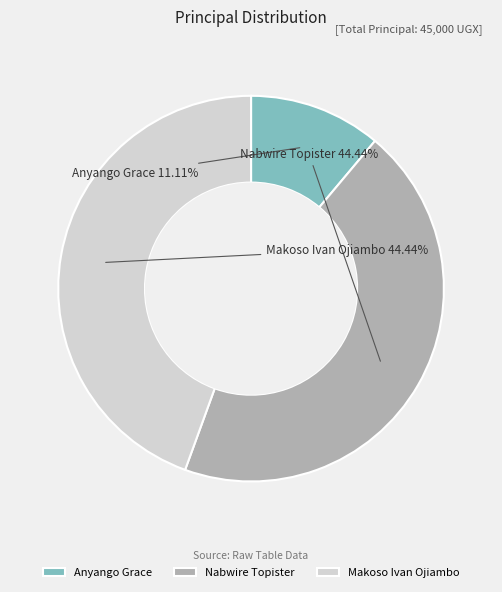

Which has a higher value, Nabwire Topister or Anyango Grace?

Nabwire Topister